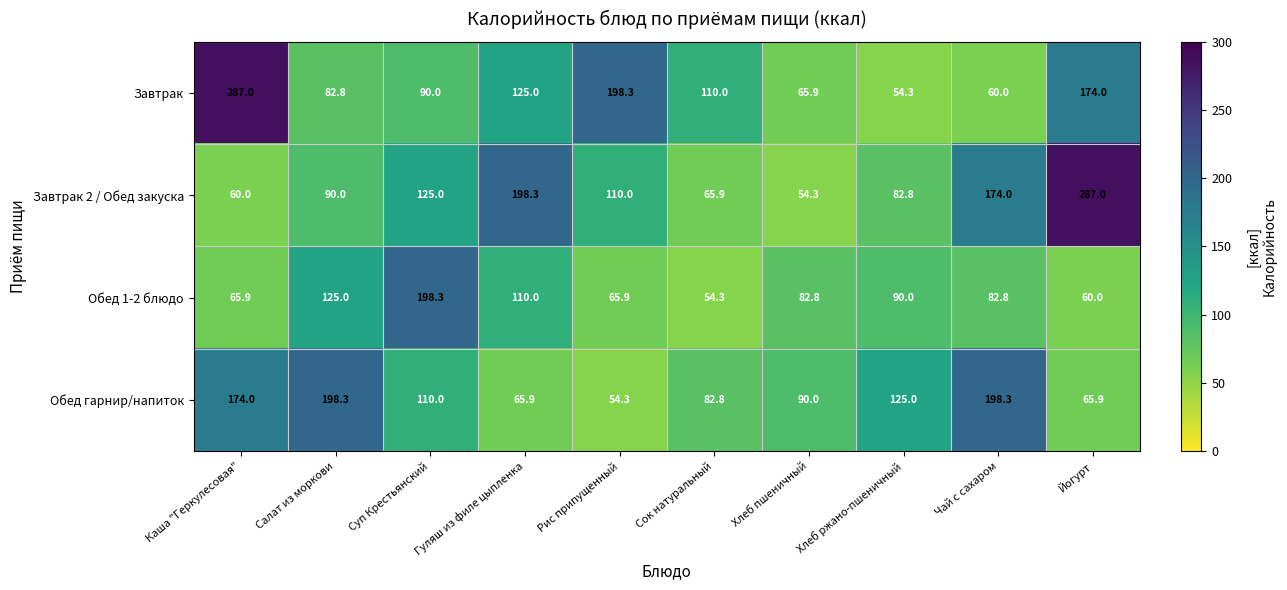

What is the spread (max minus min) of values at Каша "Геркулесовая"?

227.0